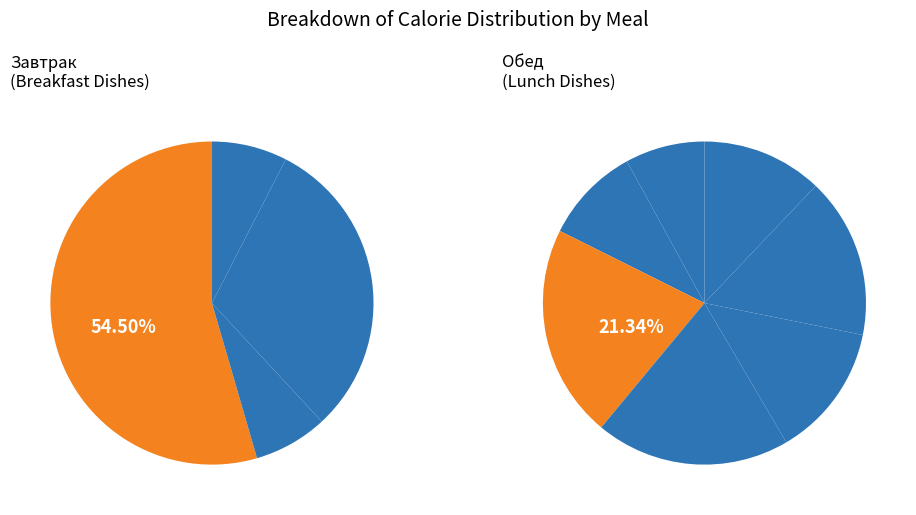

Approximately how many times larger is the value at Салат из свежих помидоров compared to Бутерброд с маслом?

0.2